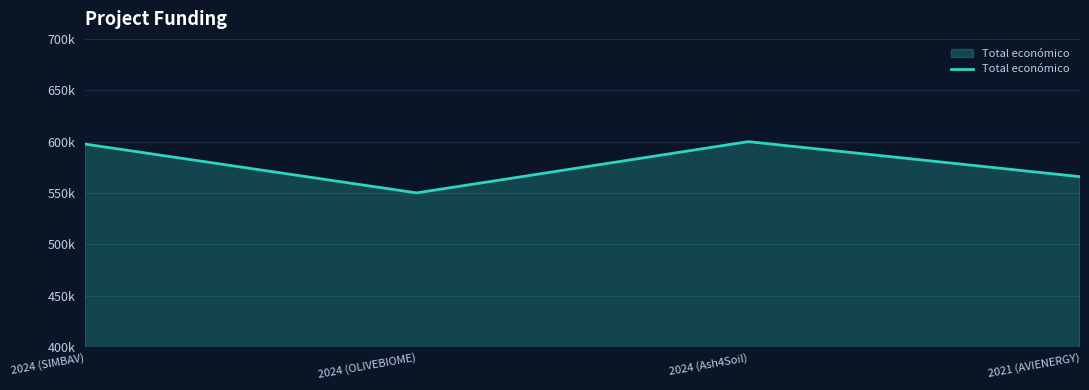

Does the chart display data point markers on the line(s)?

No